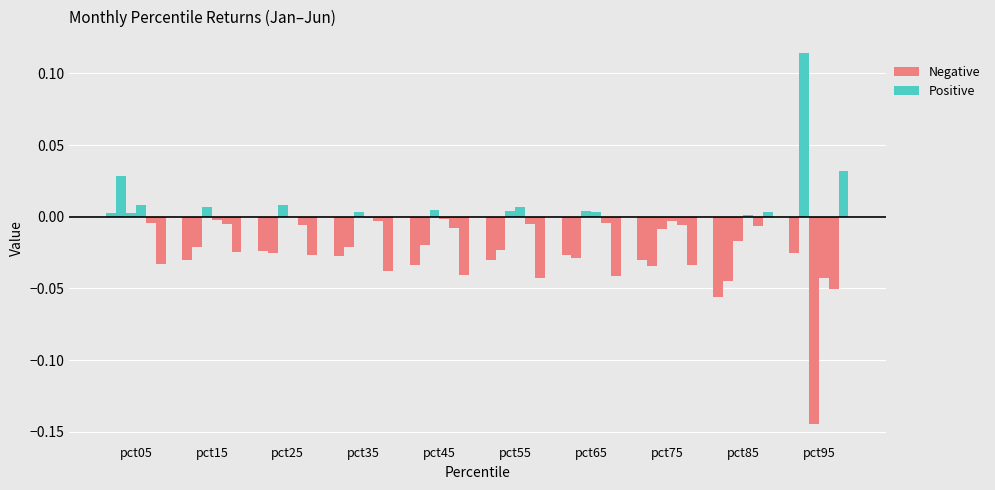

List the series in order of their peak value, lowest first.

May, Jan, Apr, Mar, Jun, Feb